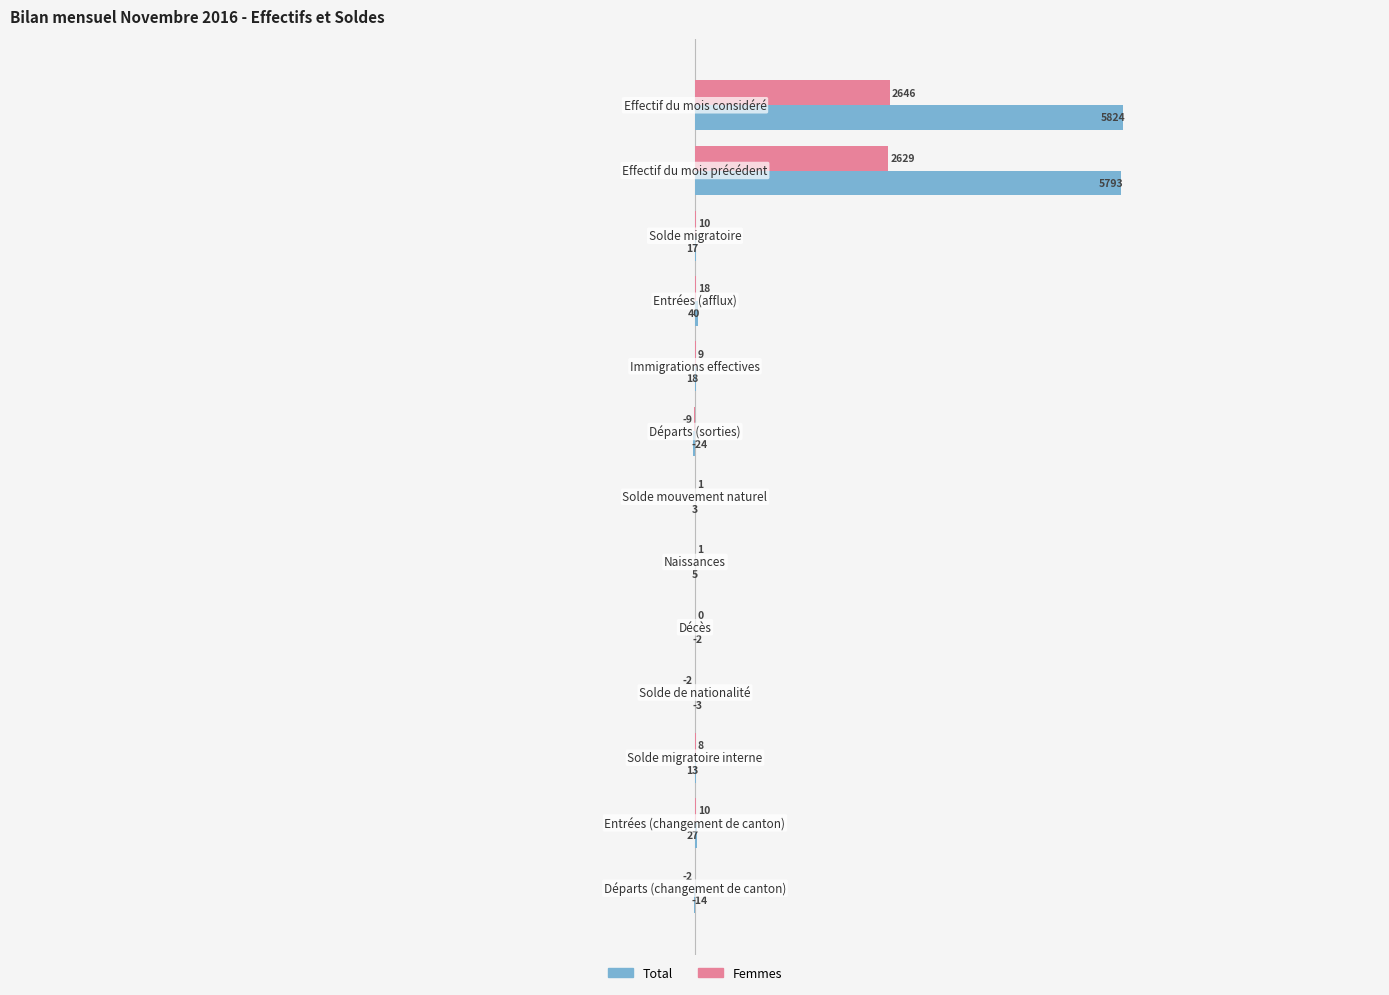

Which series has the largest total across all categories?

Total